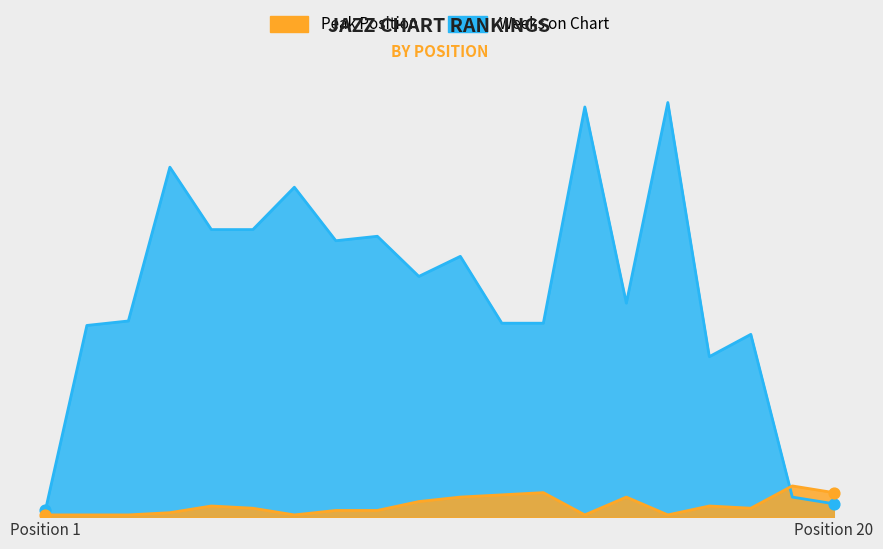

Which series reaches the maximum Y coordinate?

Weeks on Chart